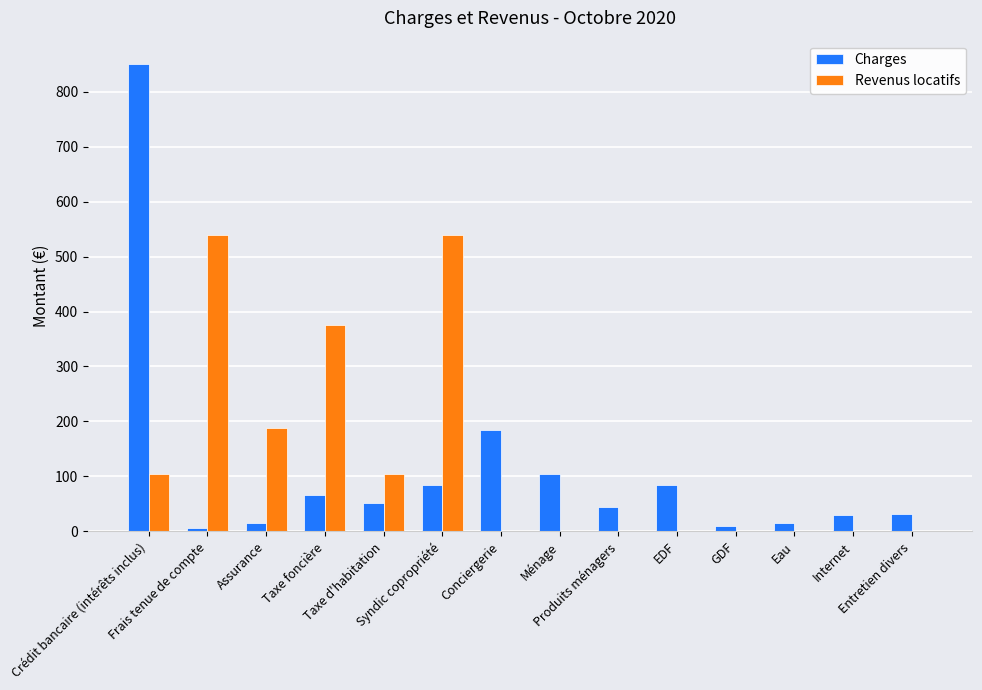

What is the greatest value displayed?

850.0